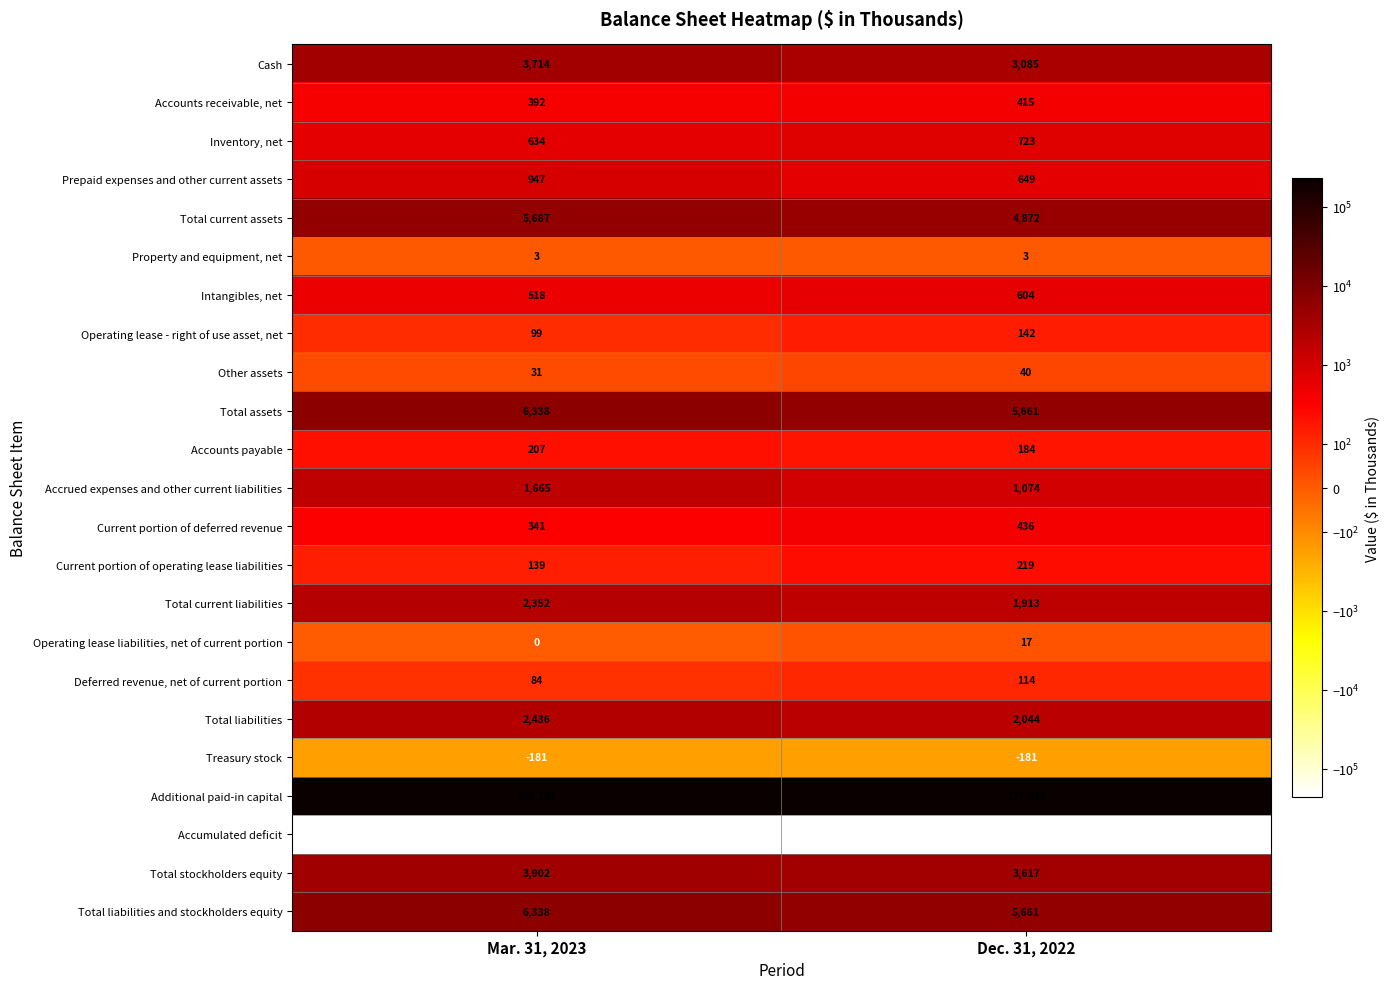

Which series changed the most between Mar. 31, 2023 and Dec. 31, 2022?

Additional paid-in capital